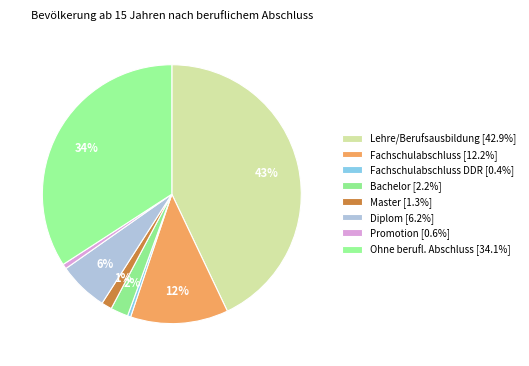

Rank the categories by value from lowest to highest.

Fachschulabschluss DDR [0.4%], Promotion [0.6%], Master [1.3%], Bachelor [2.2%], Diplom [6.2%], Fachschulabschluss [12.2%], Ohne berufl. Abschluss [34.1%], Lehre/Berufsausbildung [42.9%]